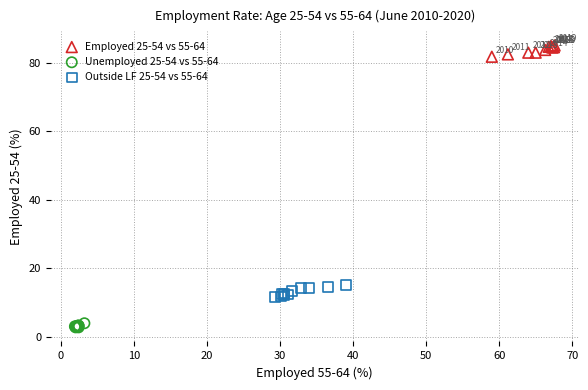

What are all the series names shown in the legend?

Employed 25-54 vs 55-64, Unemployed 25-54 vs 55-64, Outside LF 25-54 vs 55-64